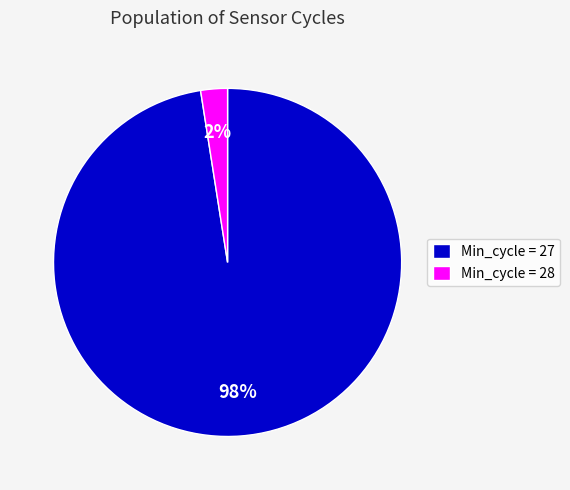

What percentage is the Min_cycle = 28 slice, to the nearest percent?

2%